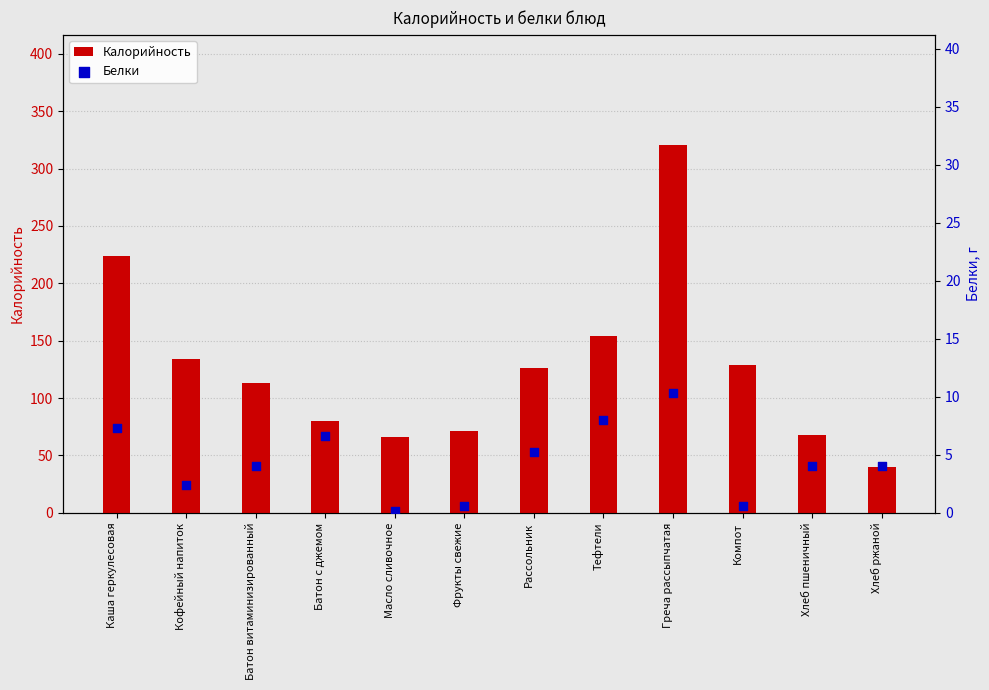

At which category is the sum across all series the highest?

Греча рассыпчатая